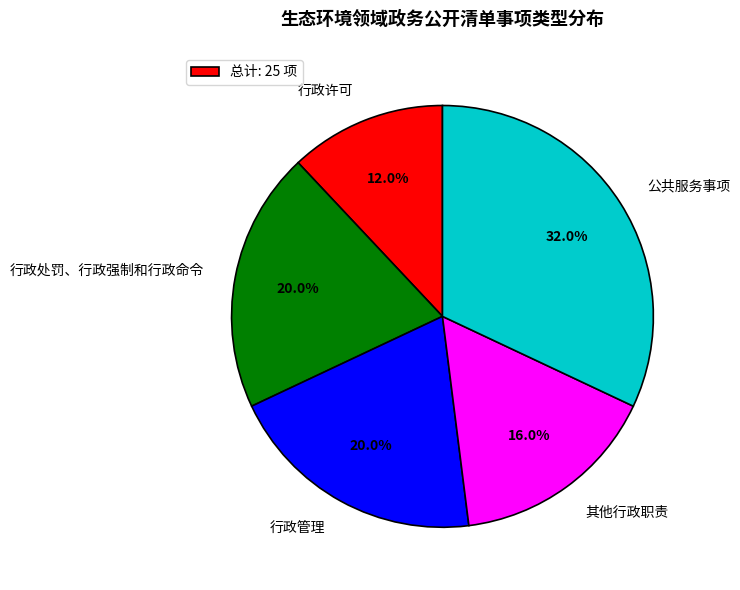

Is there a majority slice in this chart?

No